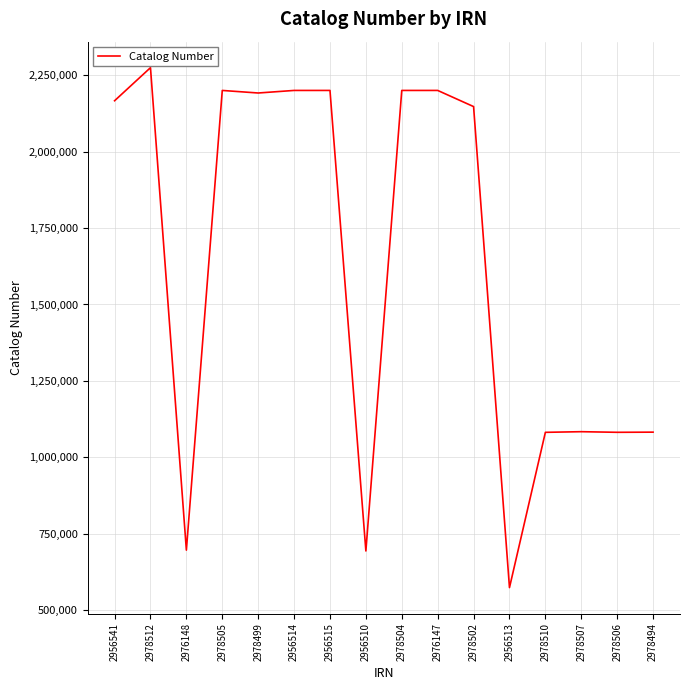

What is the ratio of the value at 2978504 to the value at 2978505?

1.0